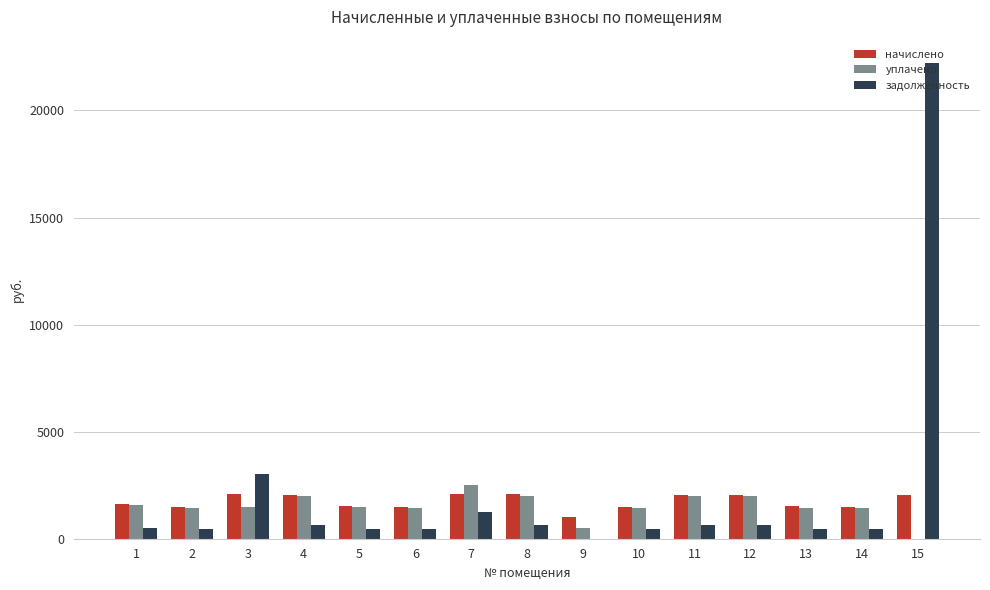

Does the chart contain stacked bars?

No